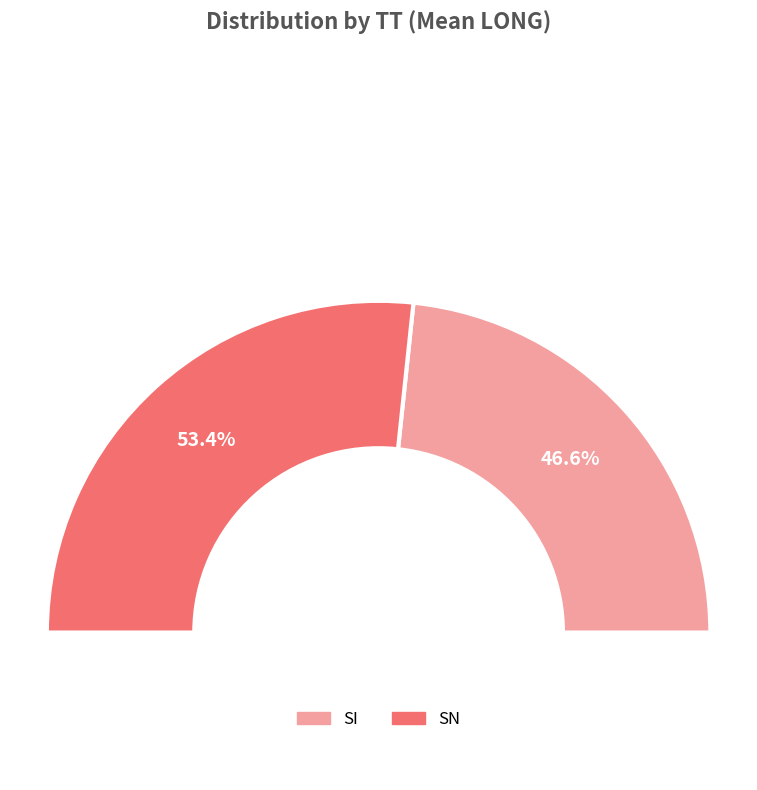

Which has a higher value, SI or SN?

SN